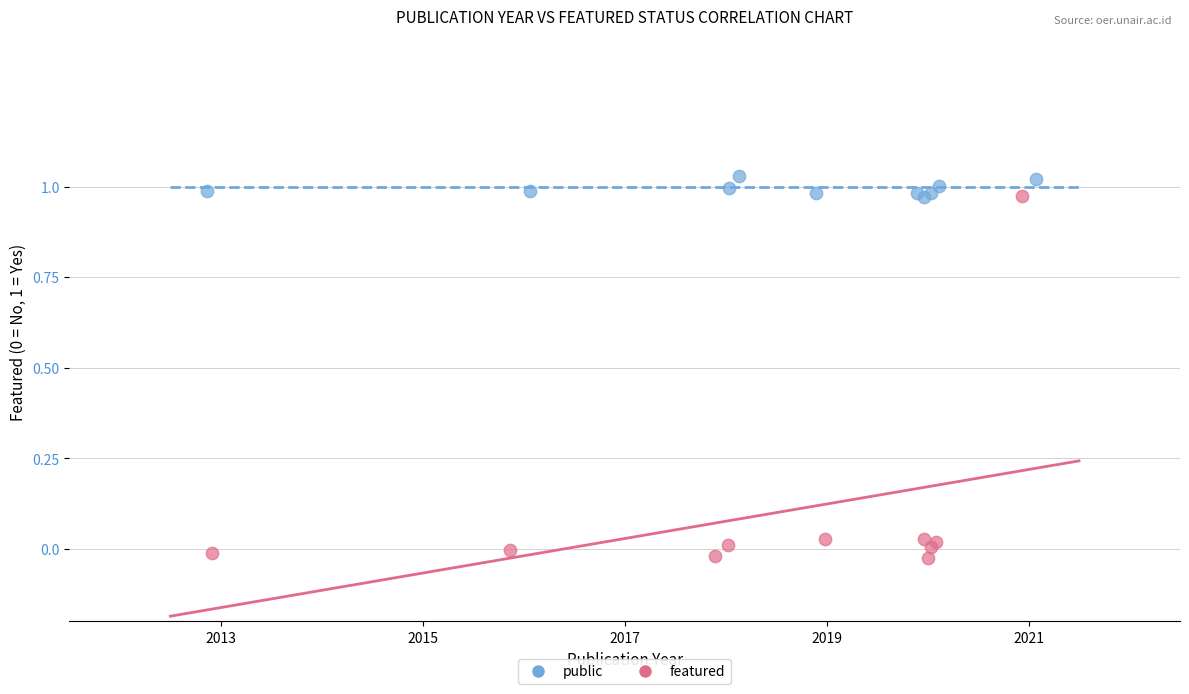

Which series contains the lowest Y value?

featured